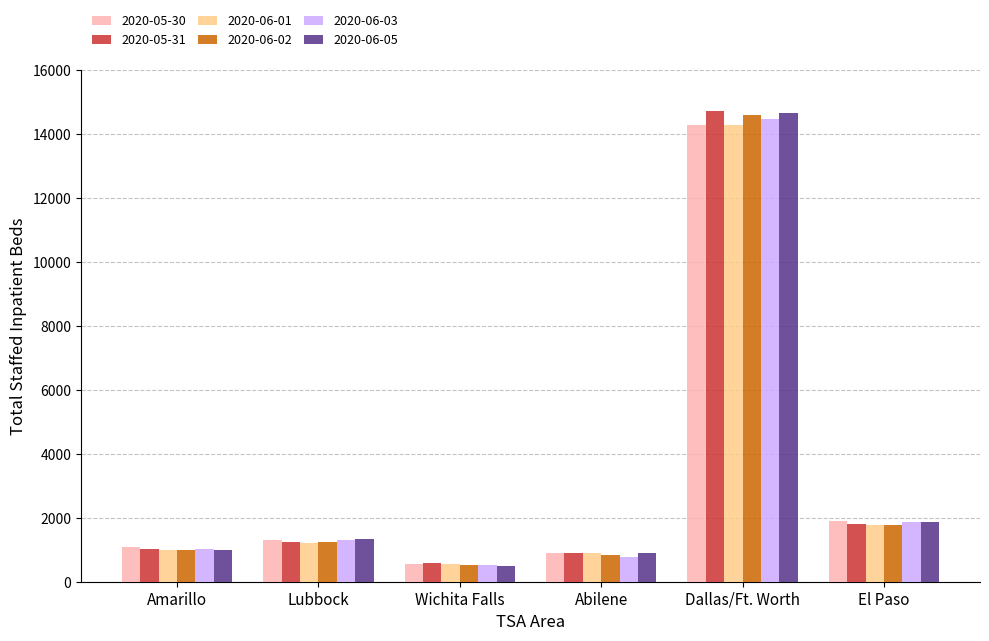

The value of 2020-05-31 at Wichita Falls is 584. True or false?

True